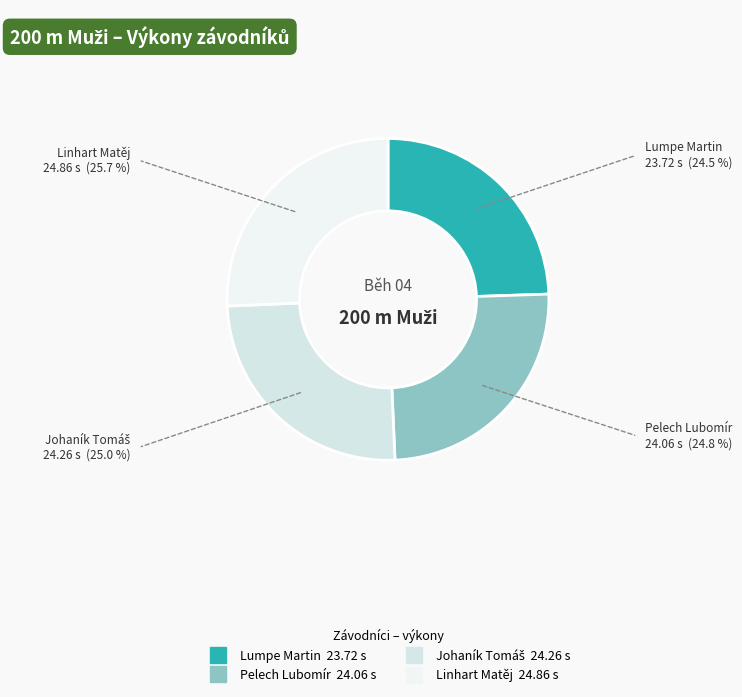

True or false: Linhart Matěj accounts for 33% of the total.

False